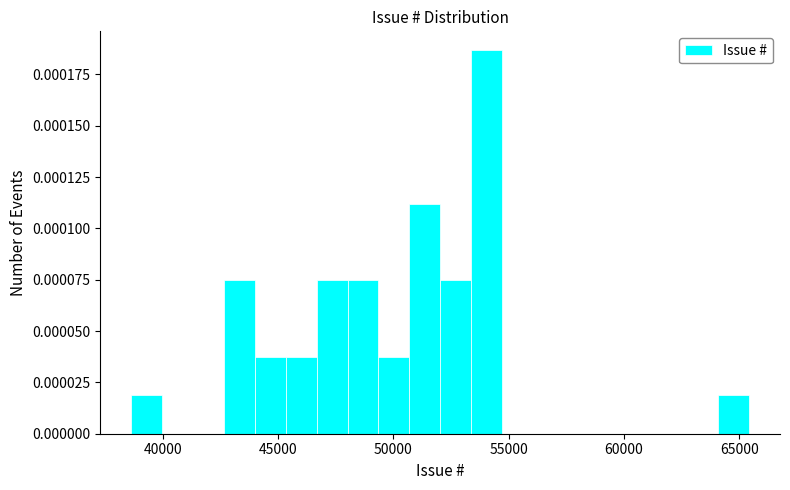

Around what value on the x-axis is the tallest bar? Give the approximate position of its centre, as read against the axis.

54000